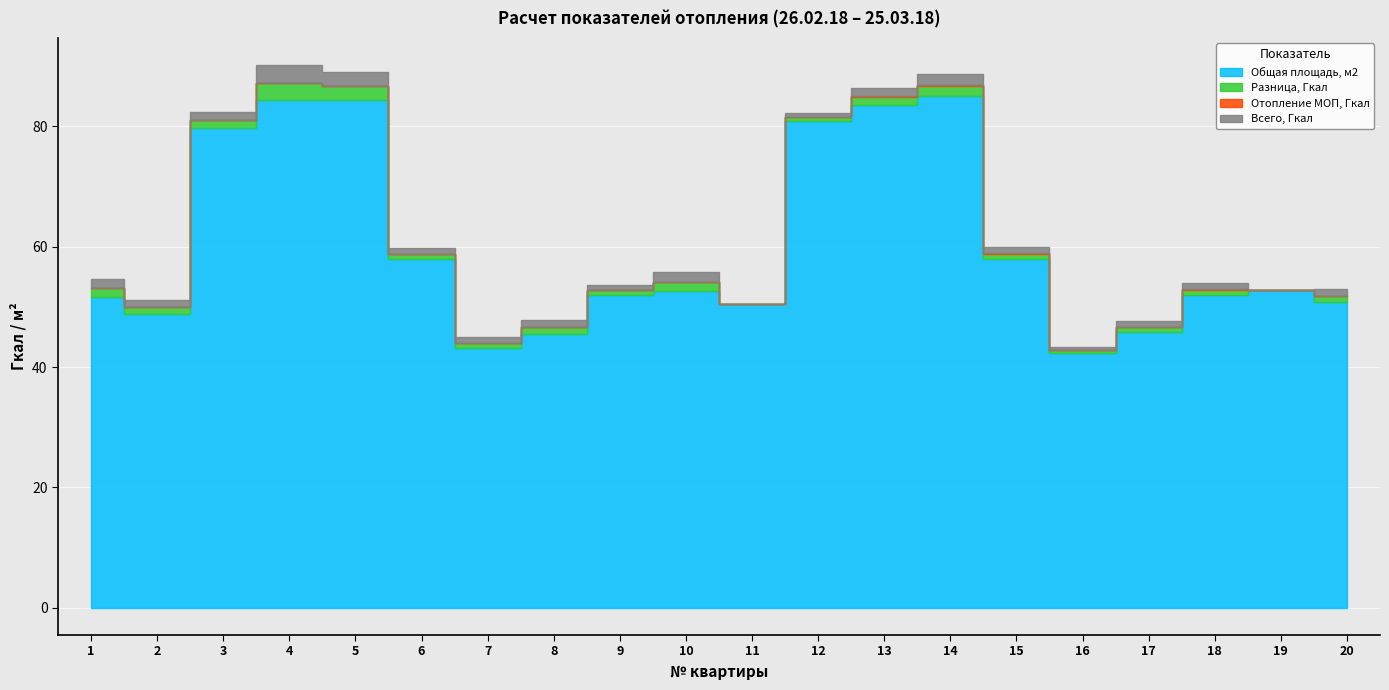

Does the chart display data point markers on the line(s)?

No